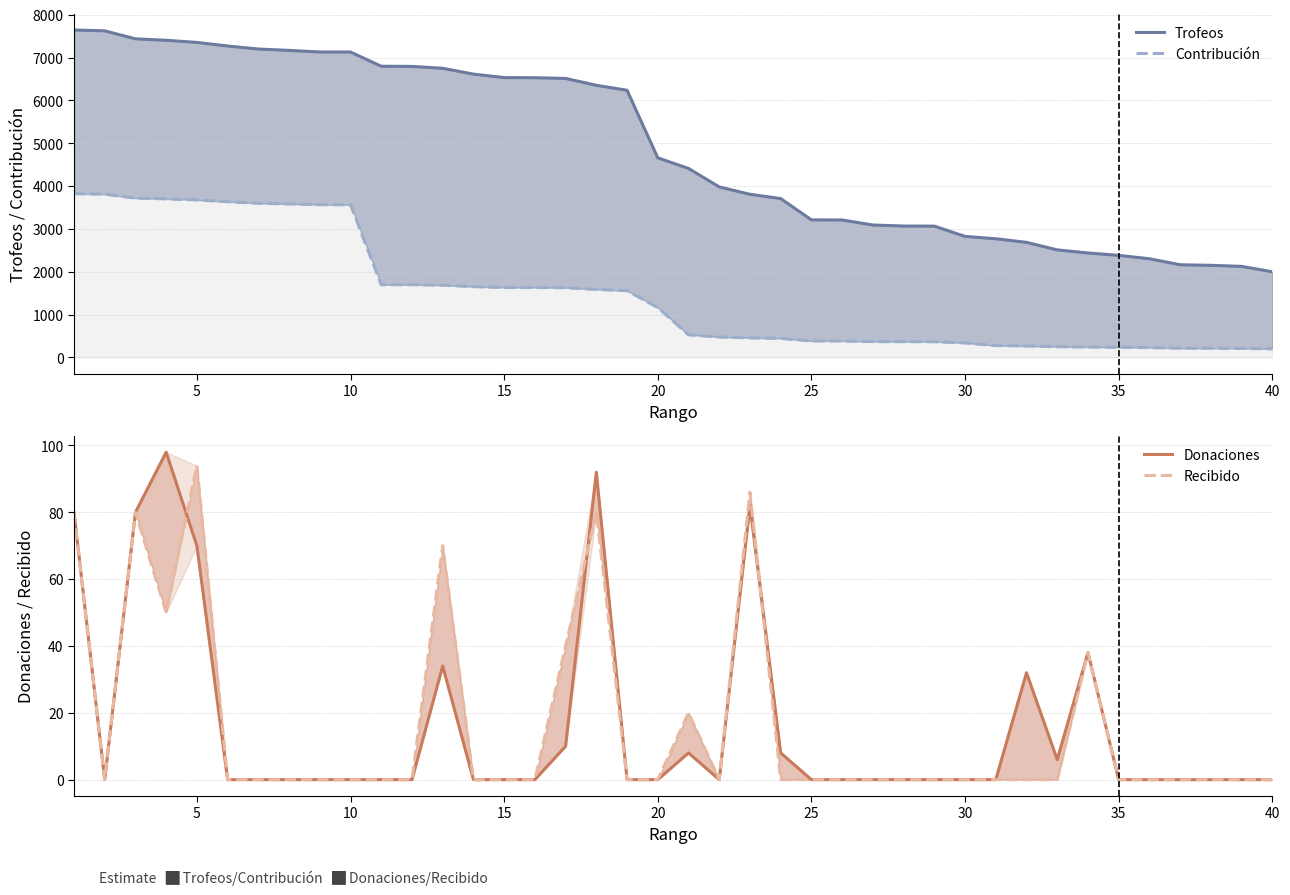

What is the sum of all Contribución values?

59096